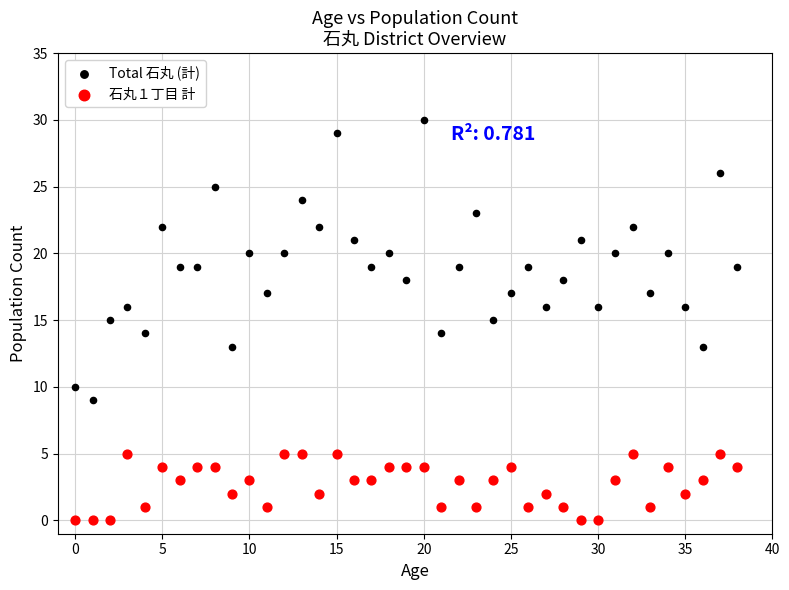

Which series contains the lowest Y value?

石丸１丁目 計